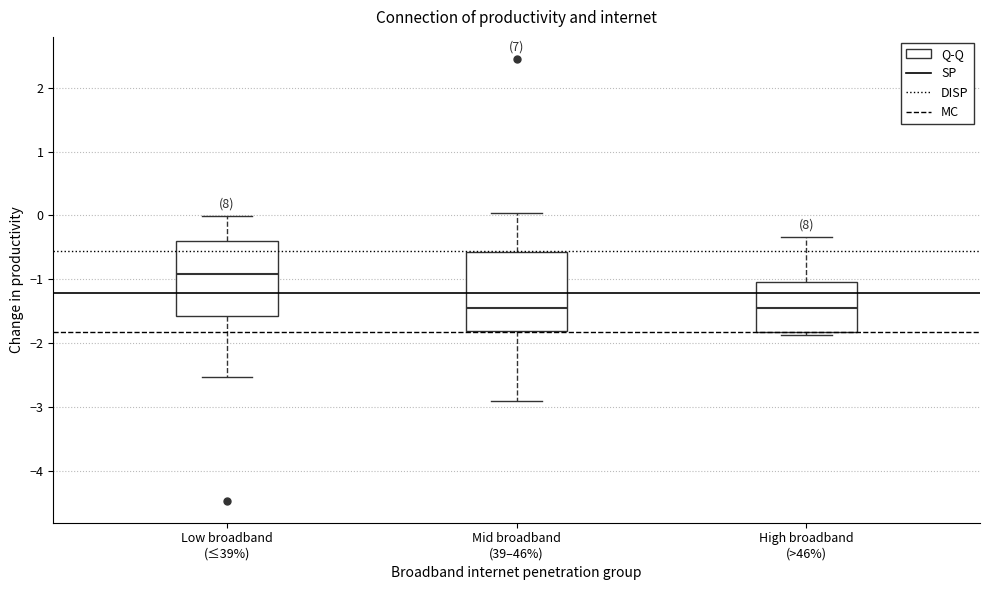

Reading left to right, transcribe this box plot: for each box, give where its median line is, the range the box spans, and where its two whiskers end, as read against the y-axis. The values are not printed on the chart, so give them approximately, as read against the axis.

Low broadband (≤39%): median -0.9, box -1.6 to -0.4, whiskers -2.5 to 0.0
Mid broadband (39–46%): median -1.4, box -1.8 to -0.6, whiskers -2.9 to 0.0
High broadband (>46%): median -1.5, box -1.8 to -1.0, whiskers -1.9 to -0.3